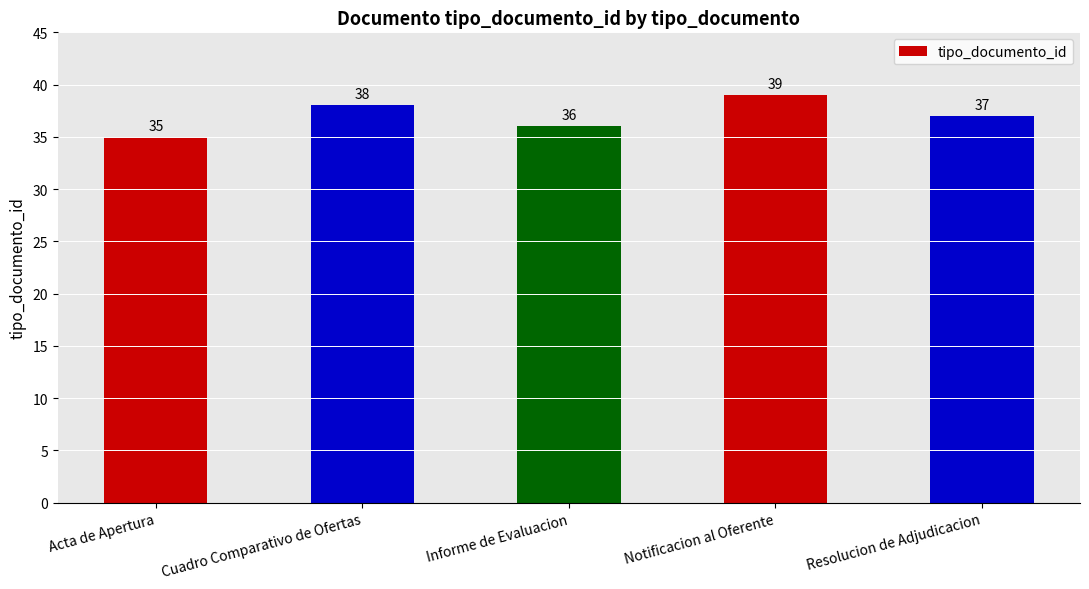

Reading left to right, list all the values displayed in this chart.

35	38	36	39	37